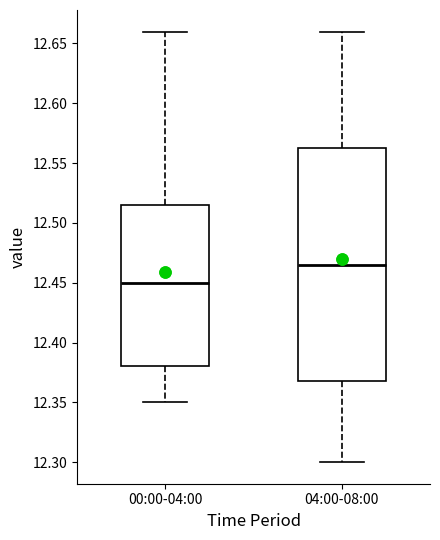

Which box's median line is the highest?

04:00-08:00